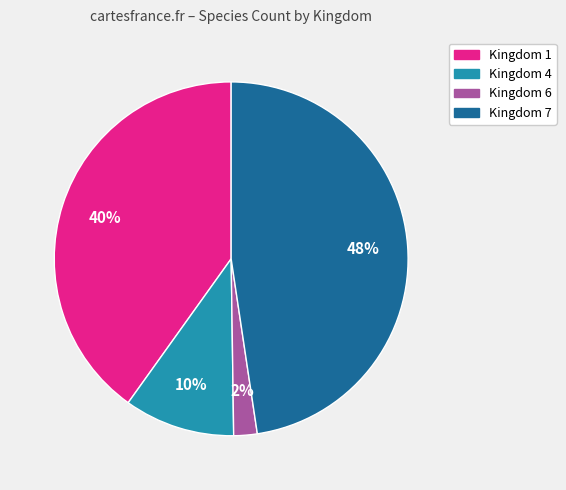

To the nearest percent, what is the average slice percentage?

25%